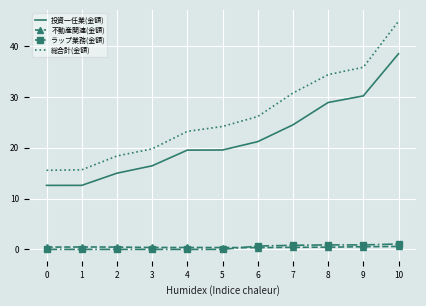

True or false: 投資一任業(金額) and 不動産関連(金額) cross at least once.

False